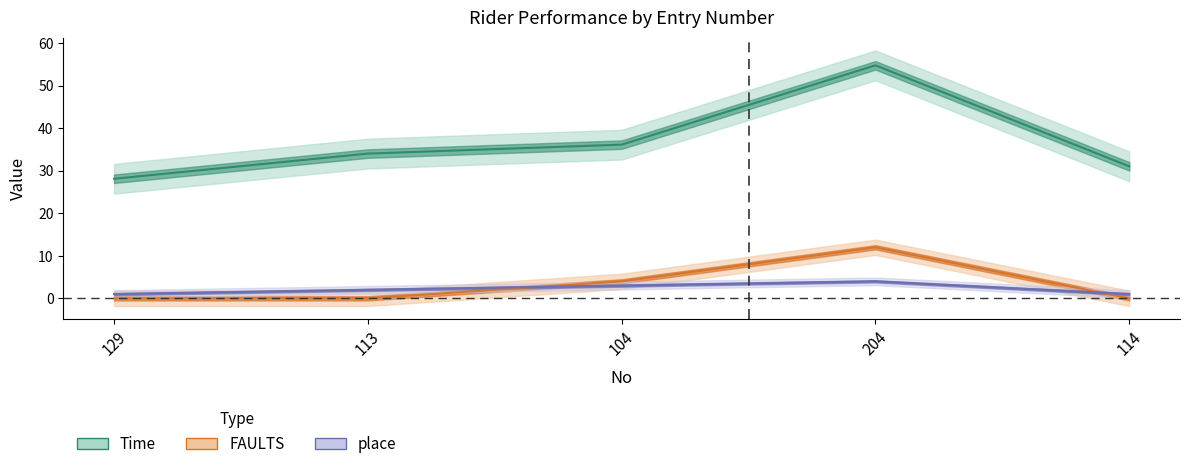

Where is the first local maximum for Time?

204